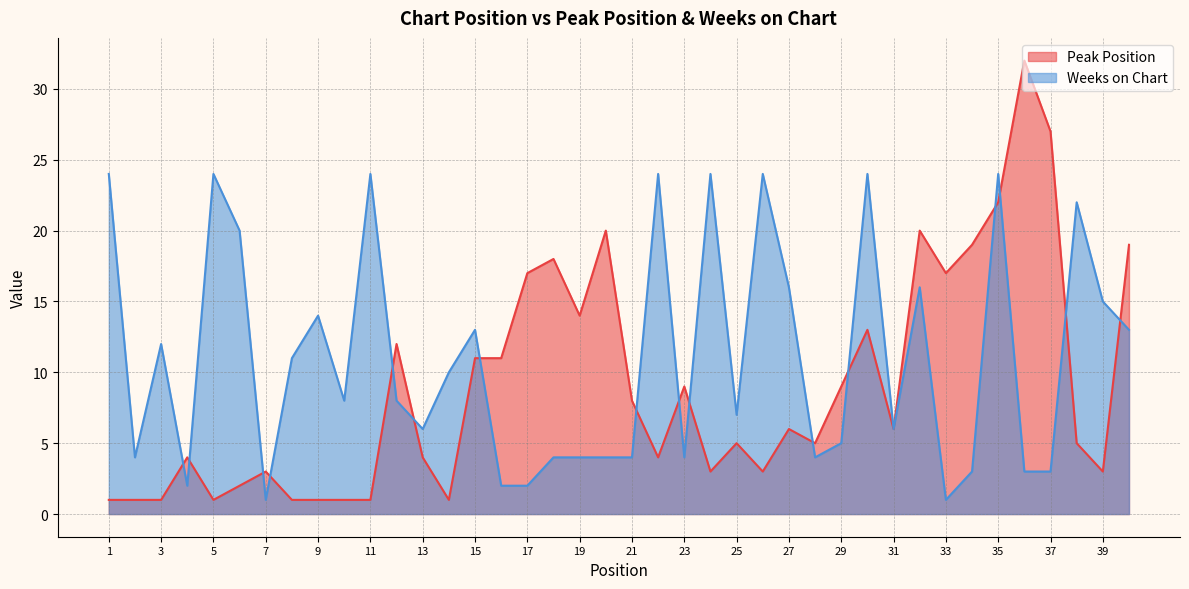

Which category has the lowest value across all series?

1